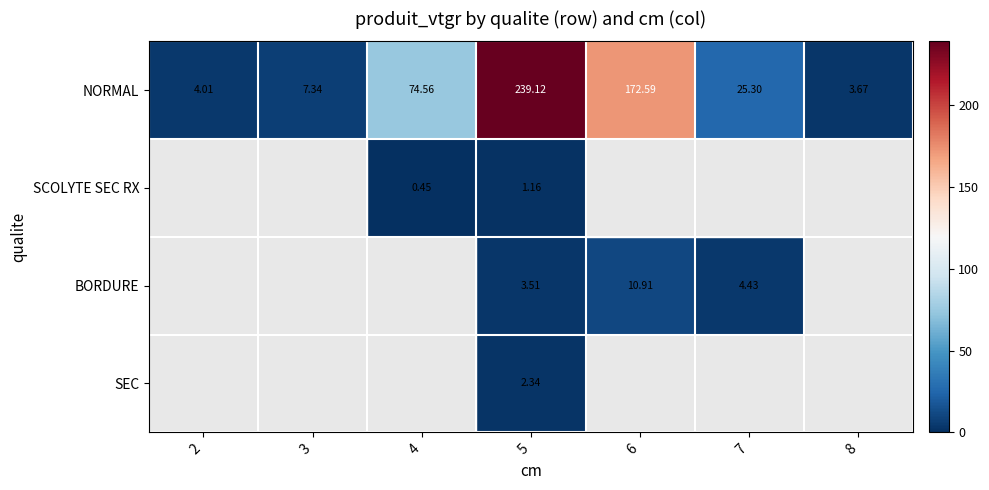

Where is BORDURE nearest to the value 5?

7